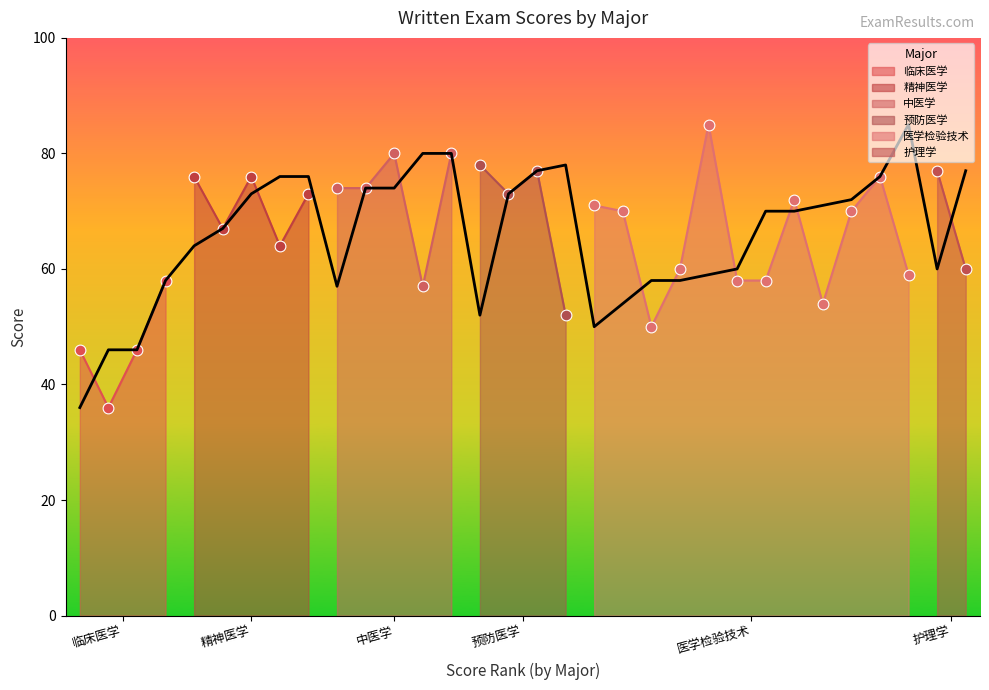

In 临床医学, how many points are lower than both neighbors (excluding endpoints)?

1